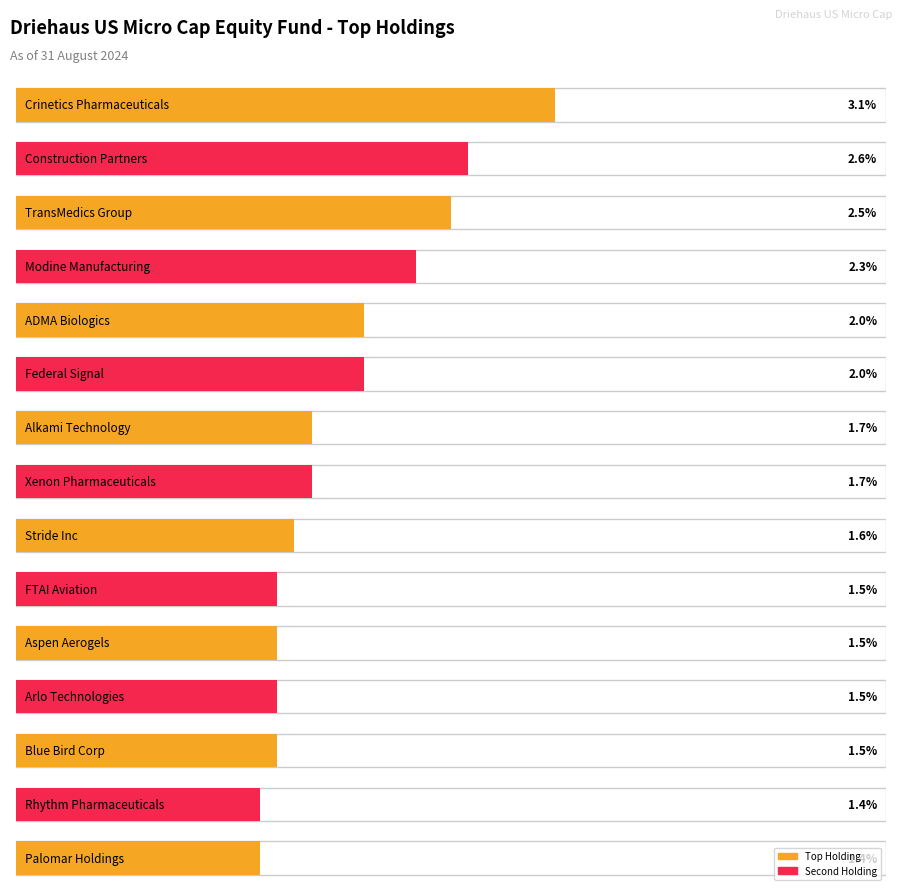

What is the change in value from Alkami Technology to Stride Inc?

-0.1